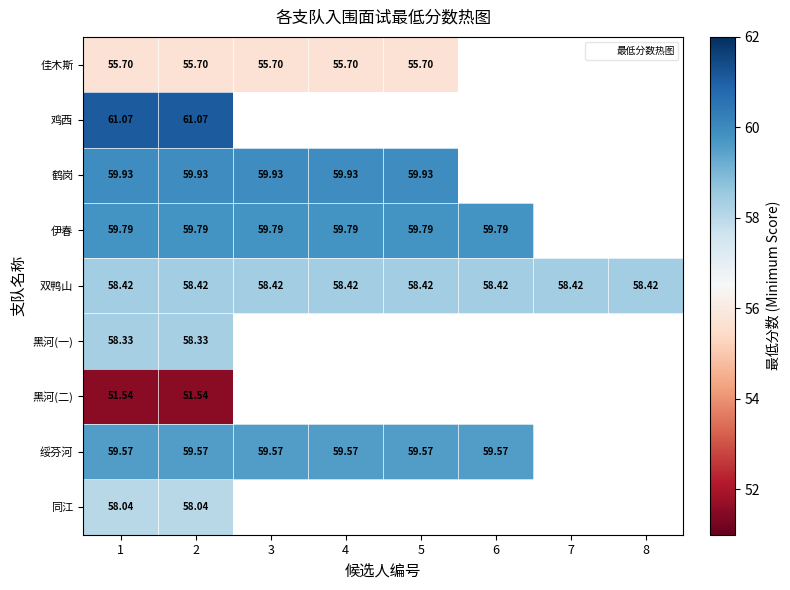

How many values in 黑河(二) are above zero?

2